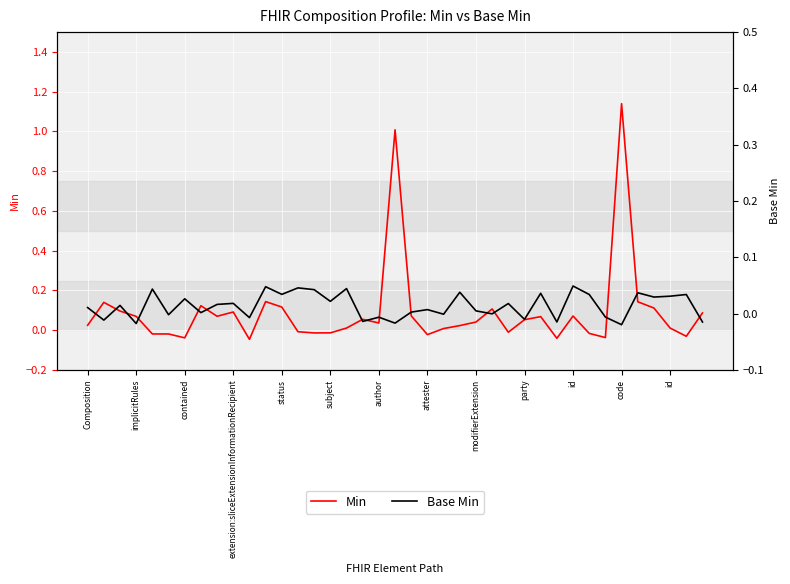

How many data points in Min are less than 0?

13